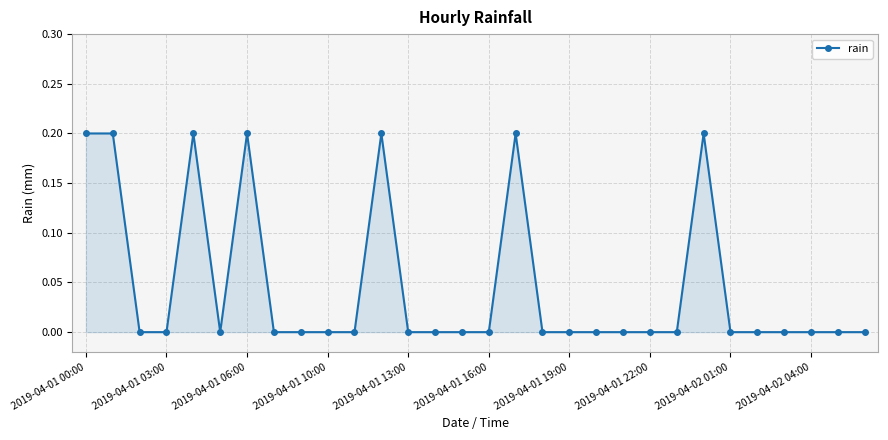

True or false: there are more than 0 points higher than both neighbors.

True